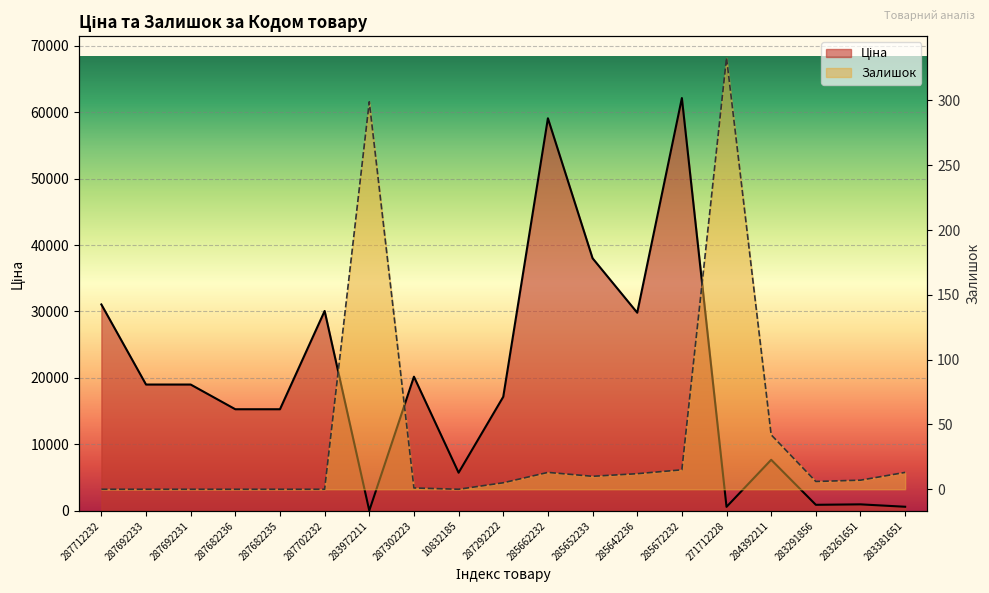

Rank the series by their maximum value, from lowest to highest.

Залишок, Ціна